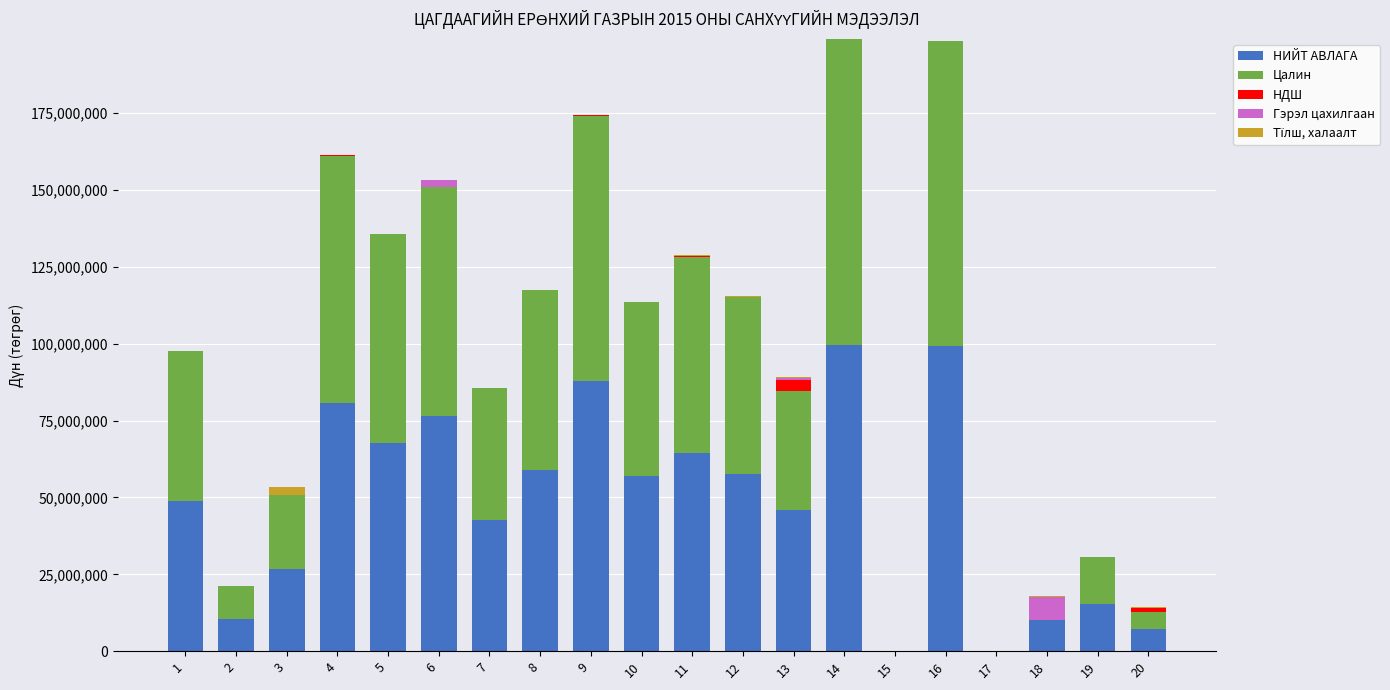

How many categories are shown in the chart?

20